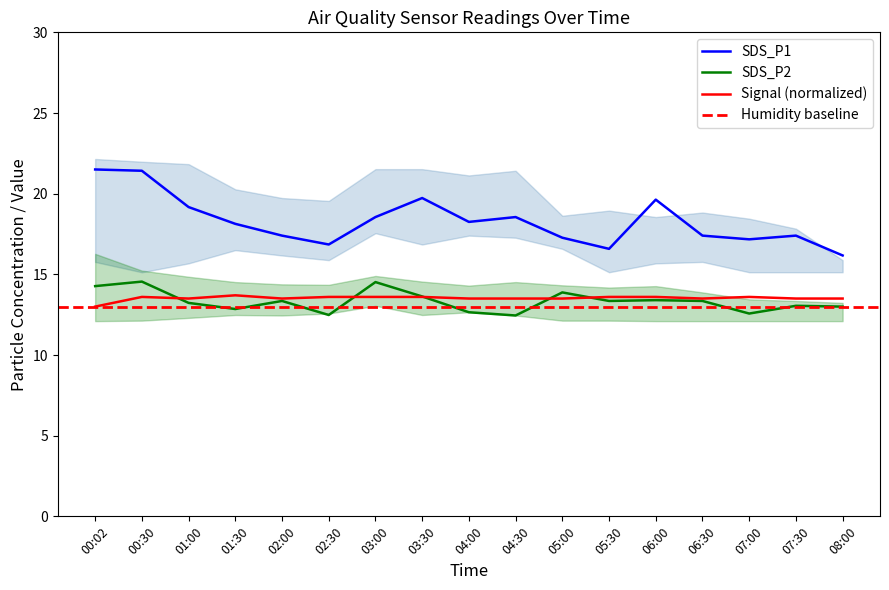

Between 04:30 and 04:00, which is larger?

04:30